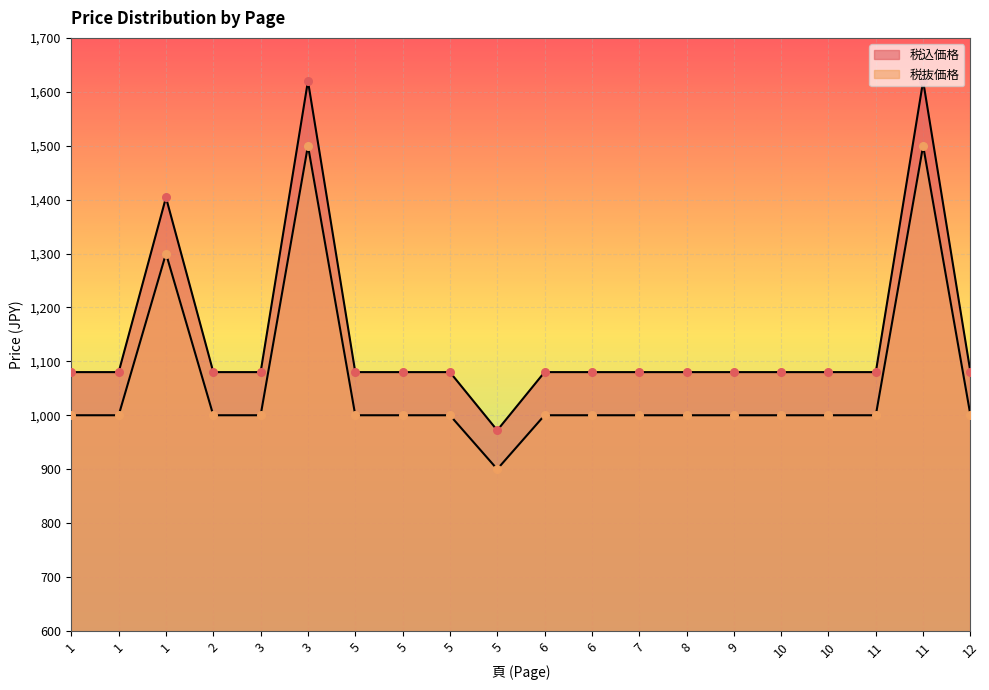

At how many categories does at least one series exceed 1059?

19